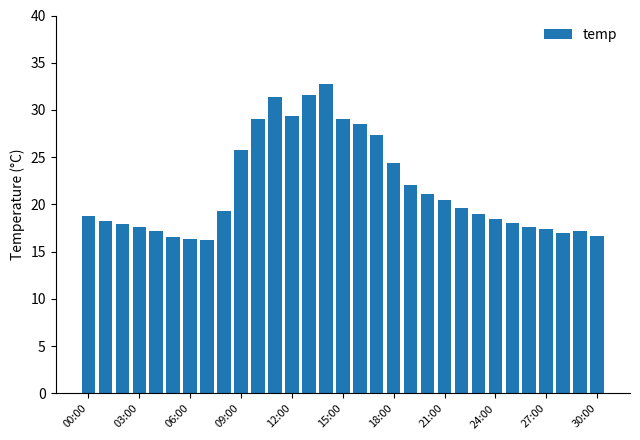

What is the value of the 9th bar from the left?

19.3